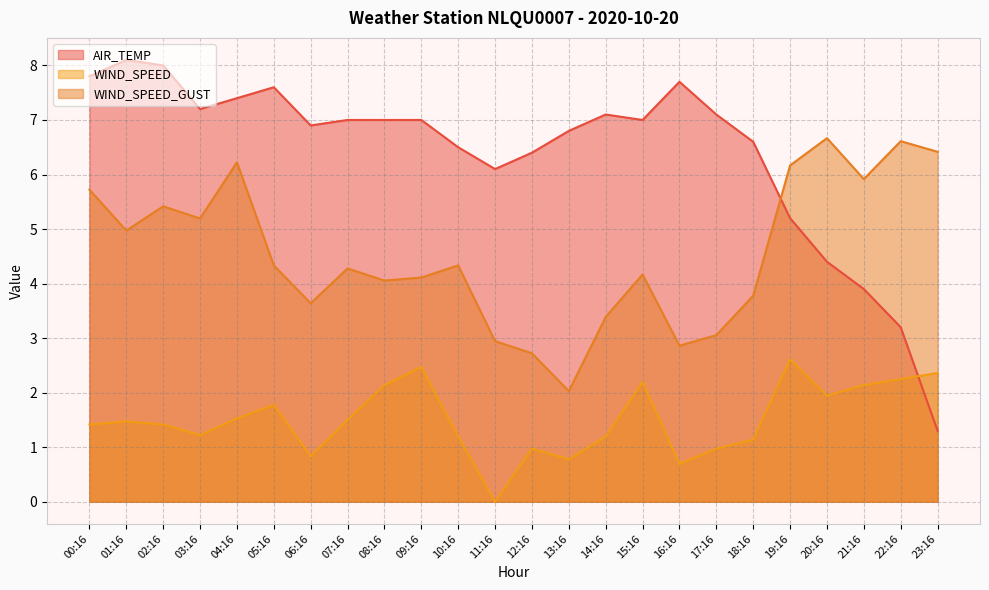

How many data points in WIND_SPEED are less than 1?

6